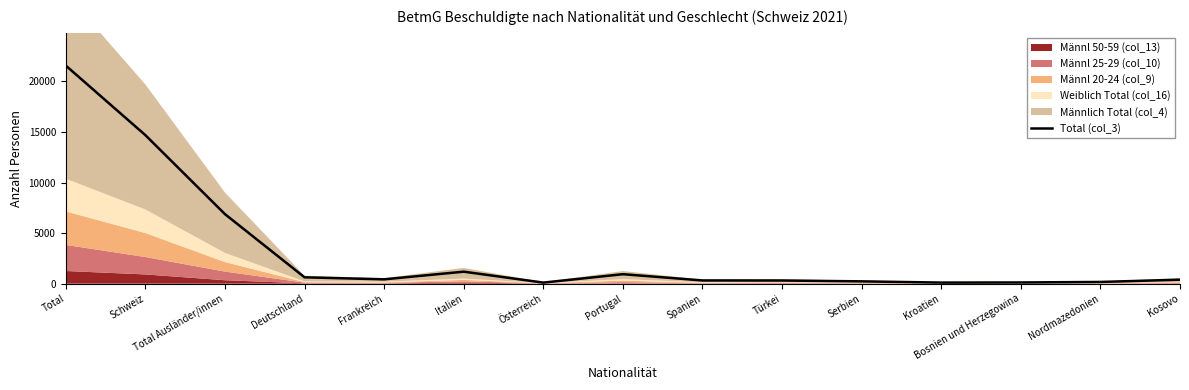

Where is the data nearest to the value 10832?

Schweiz